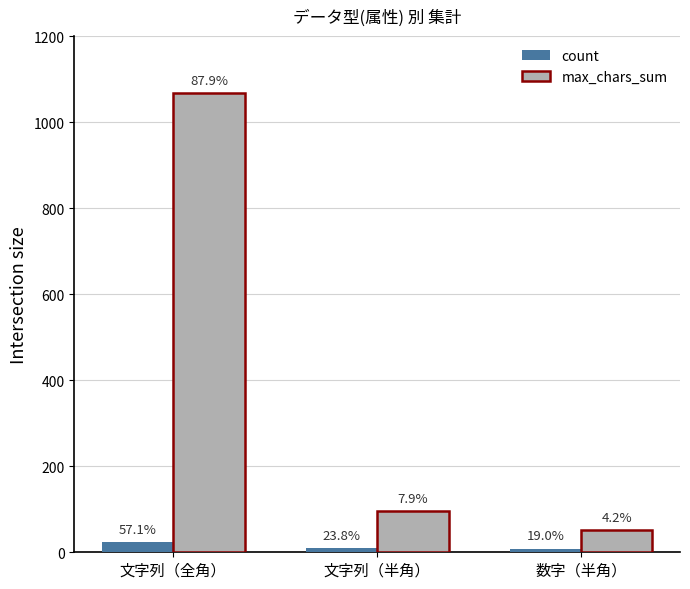

Are the bars grouped side by side (vs. stacked)?

Yes